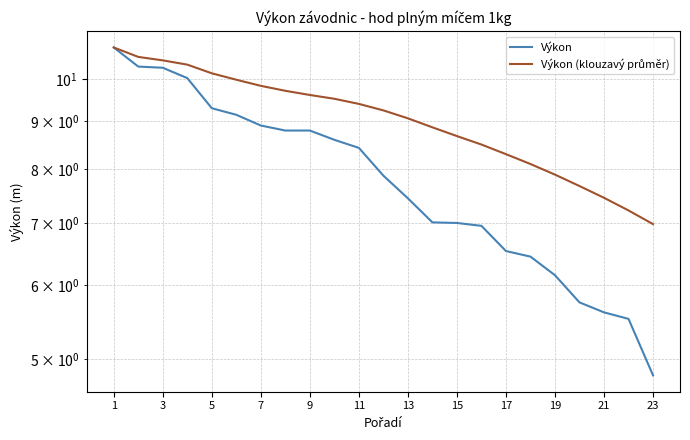

True or false: Výkon and Výkon (klouzavý průměr) cross at least once.

False